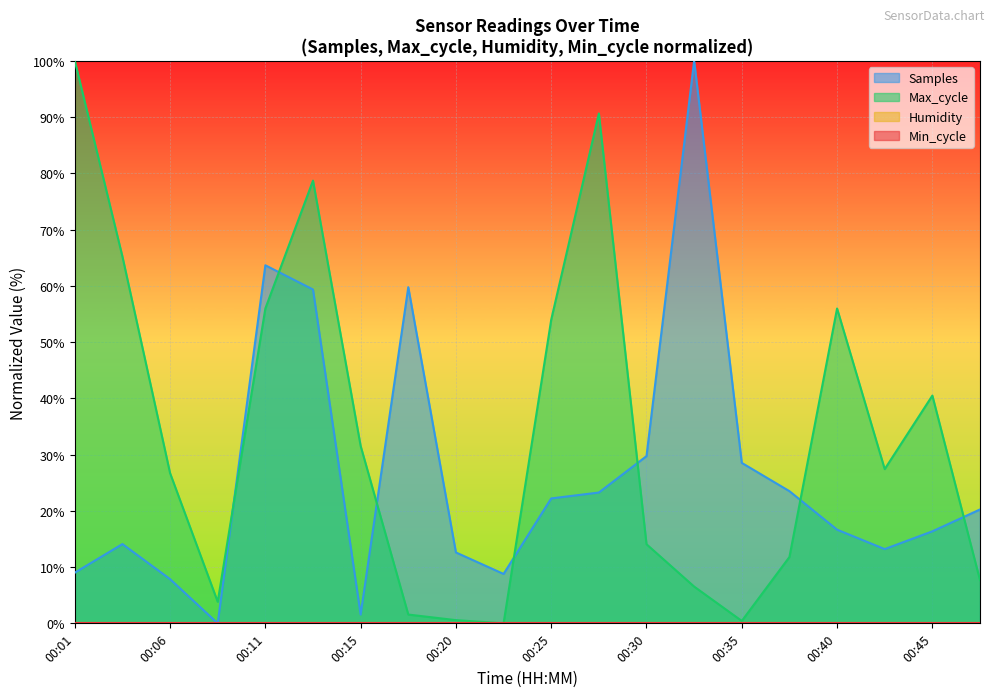

Which series ends up on top after the final intersection of Max_cycle and Samples?

Samples